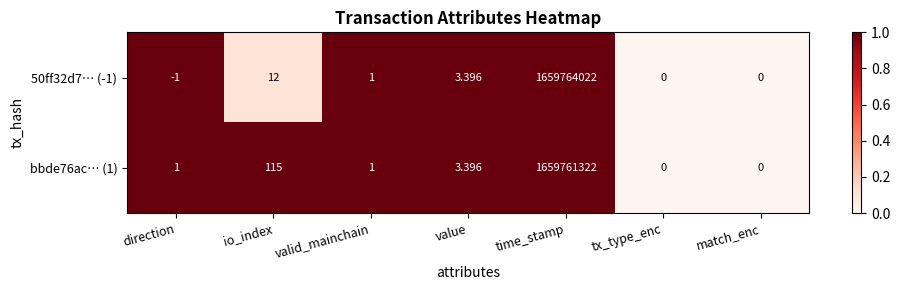

At which label is bbde76ac… (1) closest to 829880661?

io_index